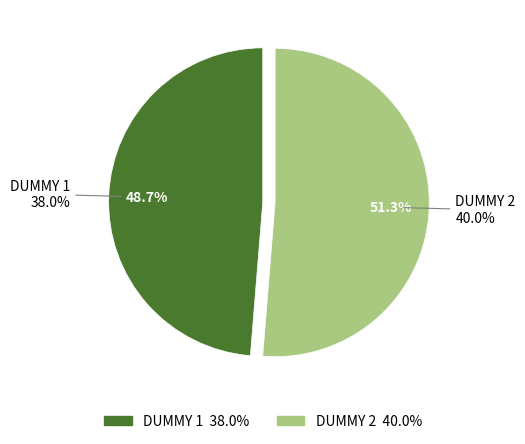

Is it true that DUMMY 2 is 99% of the pie?

False